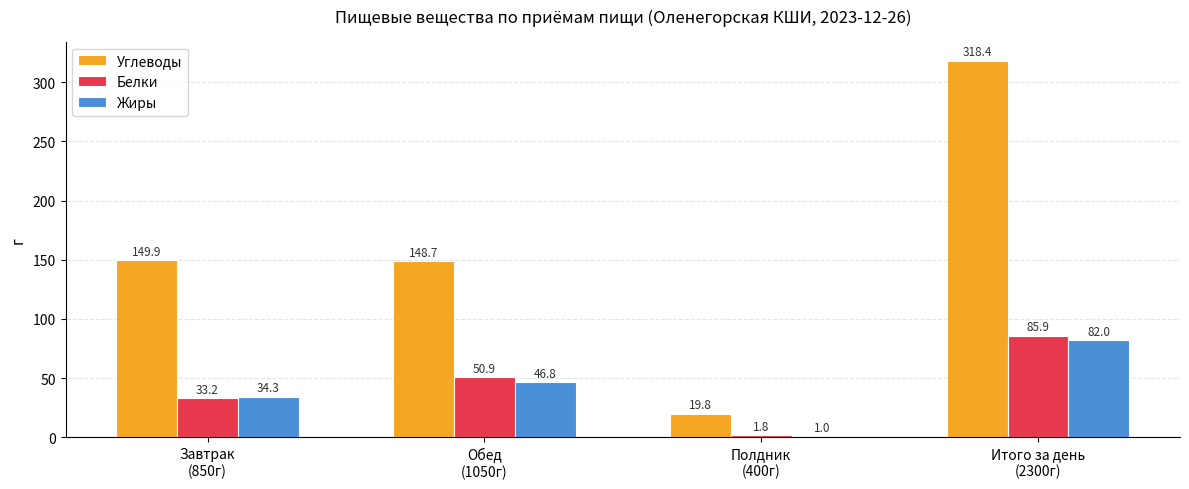

What is the greatest value displayed?

318.4